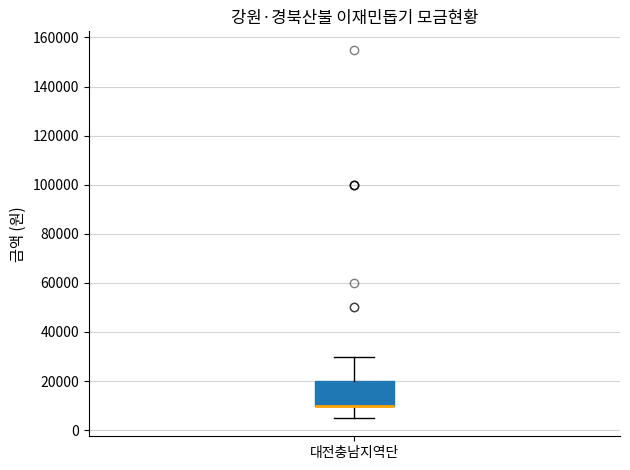

Read this box plot against the y-axis: the position of the median line, the range covered by the box, and the ends of both whiskers. The values are not printed on the chart, so give them approximately, as read against the axis.

median 10000 (drawn on the box's lower edge), box 10000 to 20000, whiskers 6000 to 30000